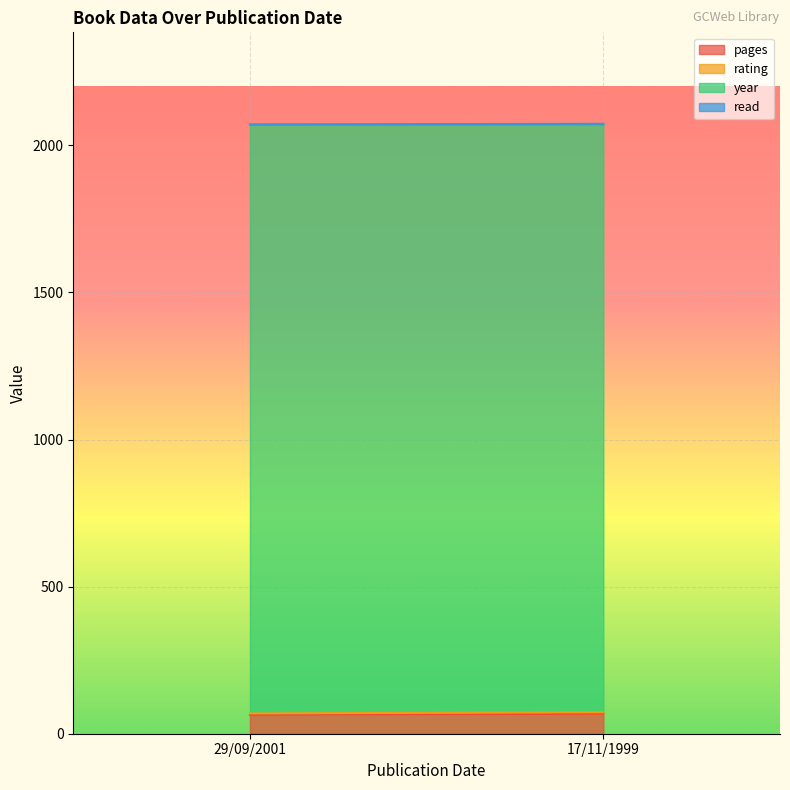

Is it true that pages equals 64 at 29/09/2001?

True